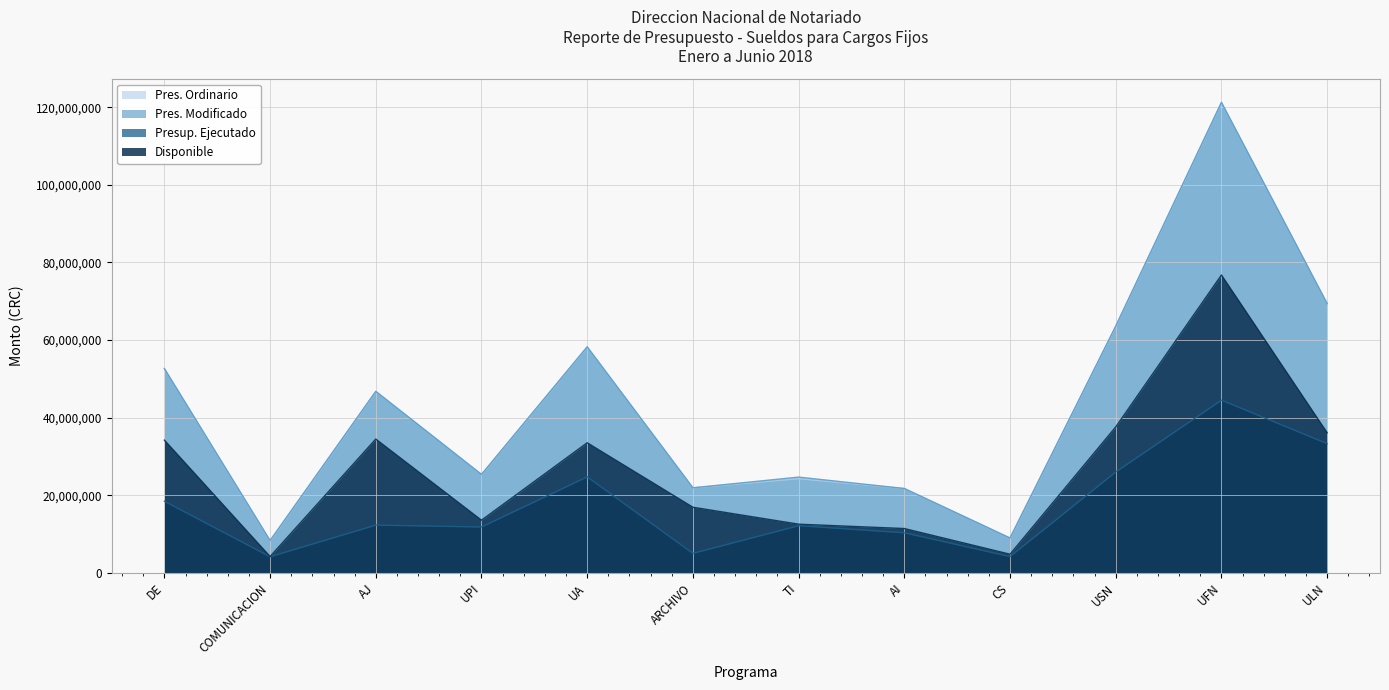

What is the total value across all series at ULN?

208139708.2